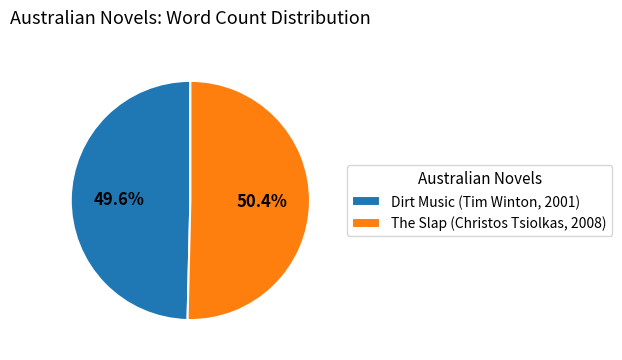

Which category has the smallest portion of the pie?

Dirt Music (Tim Winton, 2001)